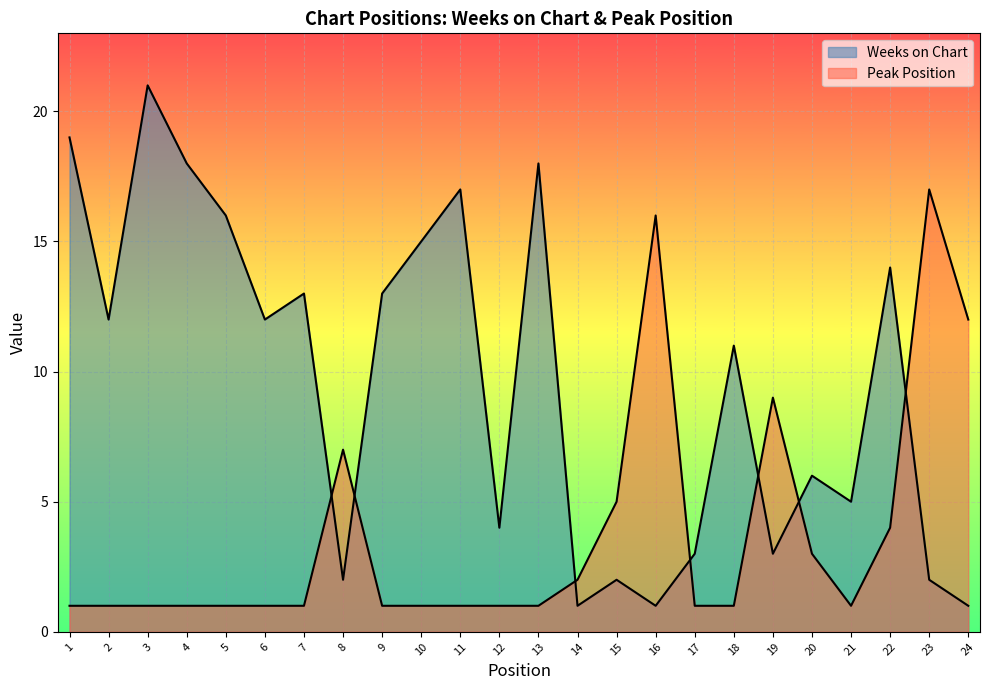

The Weeks on Chart series shows 2 at 19. True or false?

False